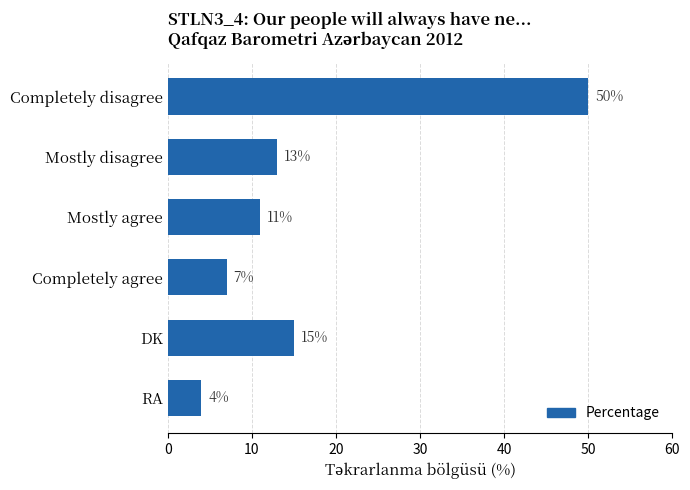

Are the bars grouped side by side (vs. stacked)?

No